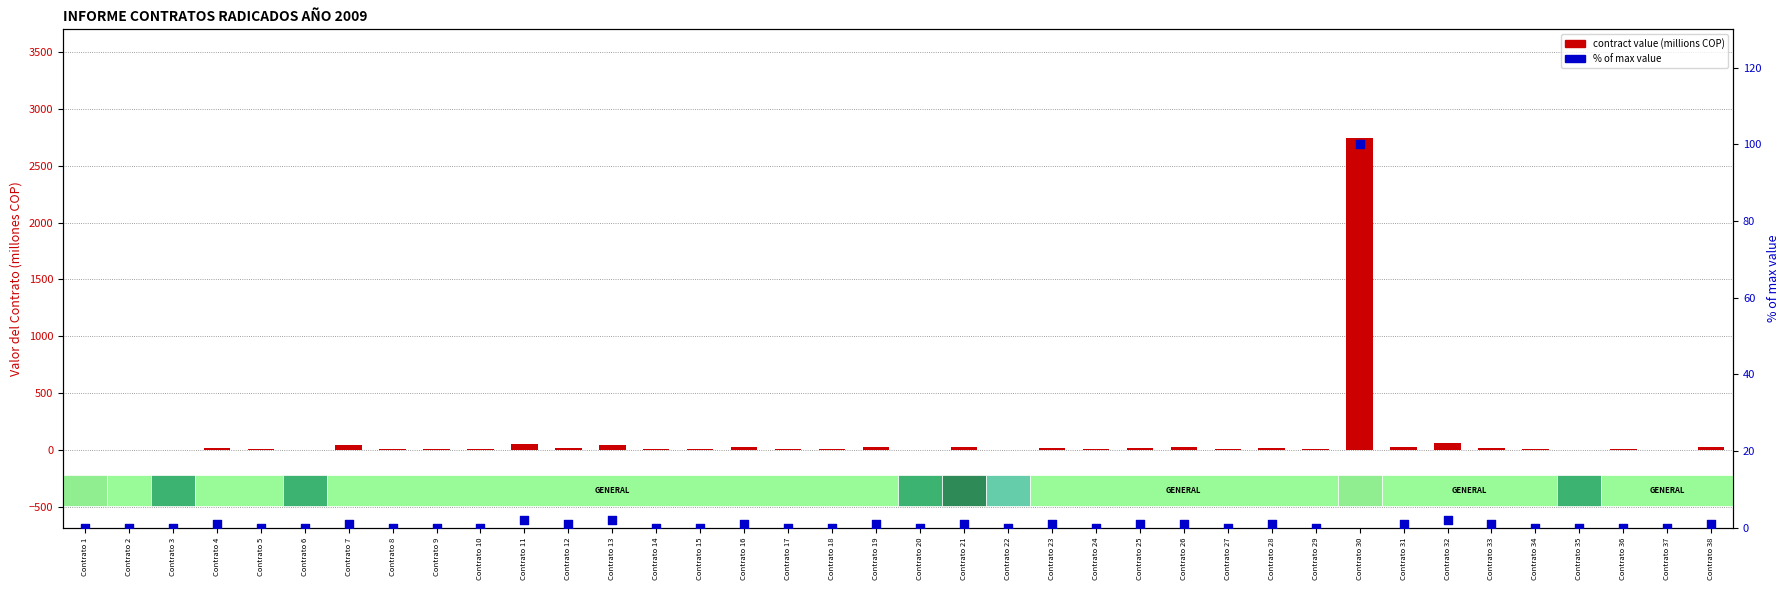

Which series has the widest spread of Y values?

contract value (millions COP)